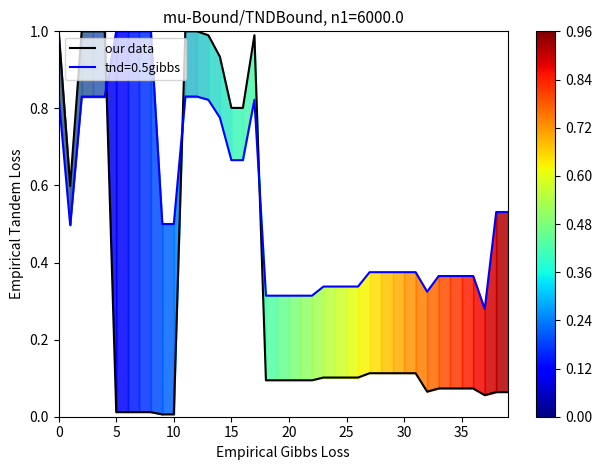

The chart shows a value of 0.1 at 29. True or false?

True